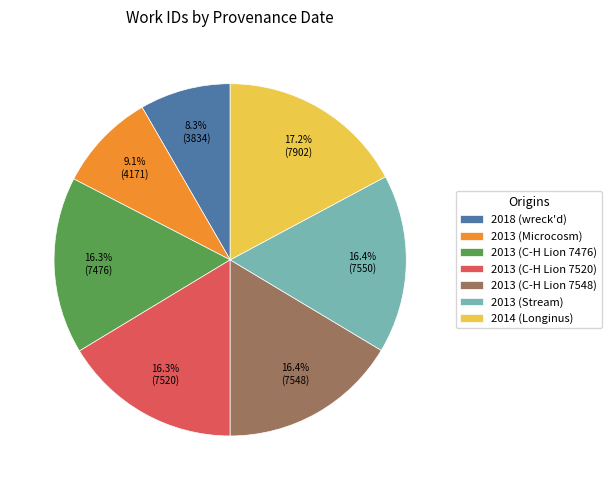

Does 2013 (Stream) account for over 50% of the chart?

No